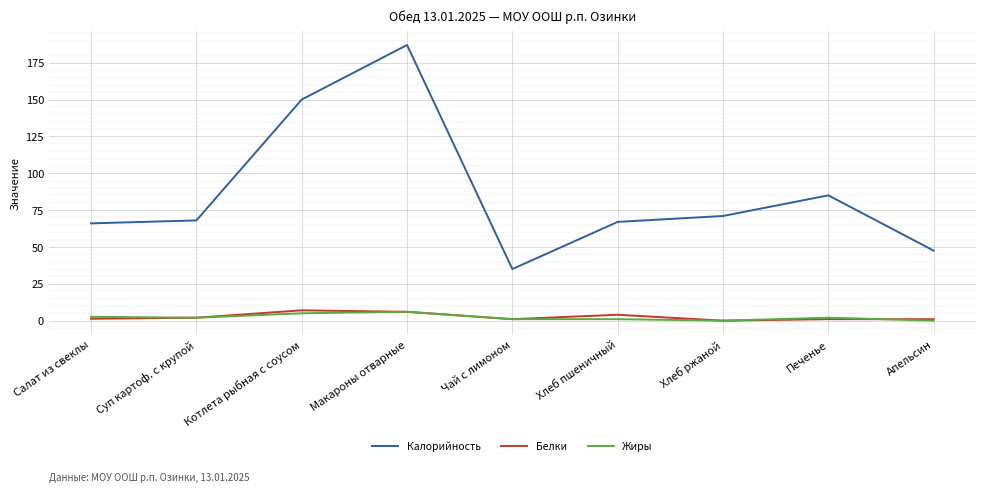

Where is Калорийность nearest to the value 111?

Печенье